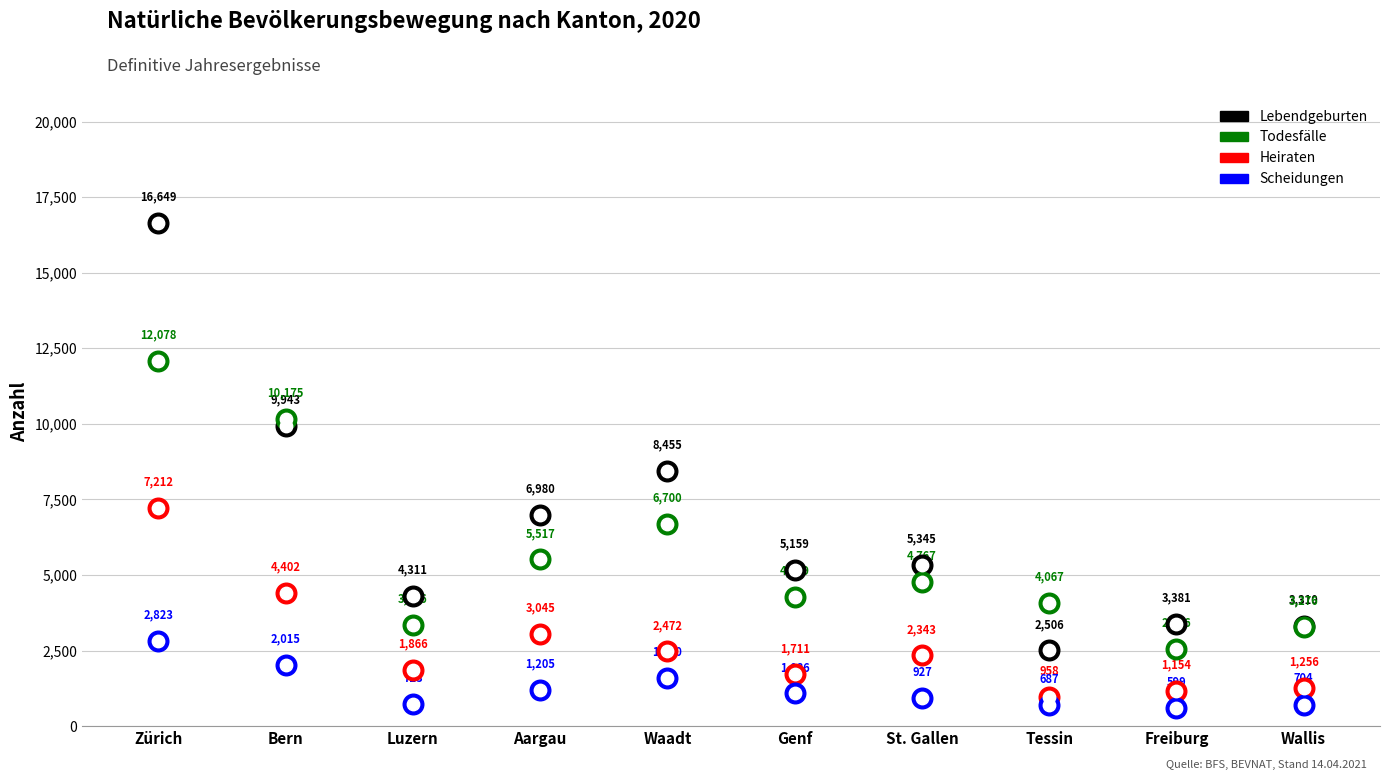

At how many categories does at least one series exceed 8932?

2